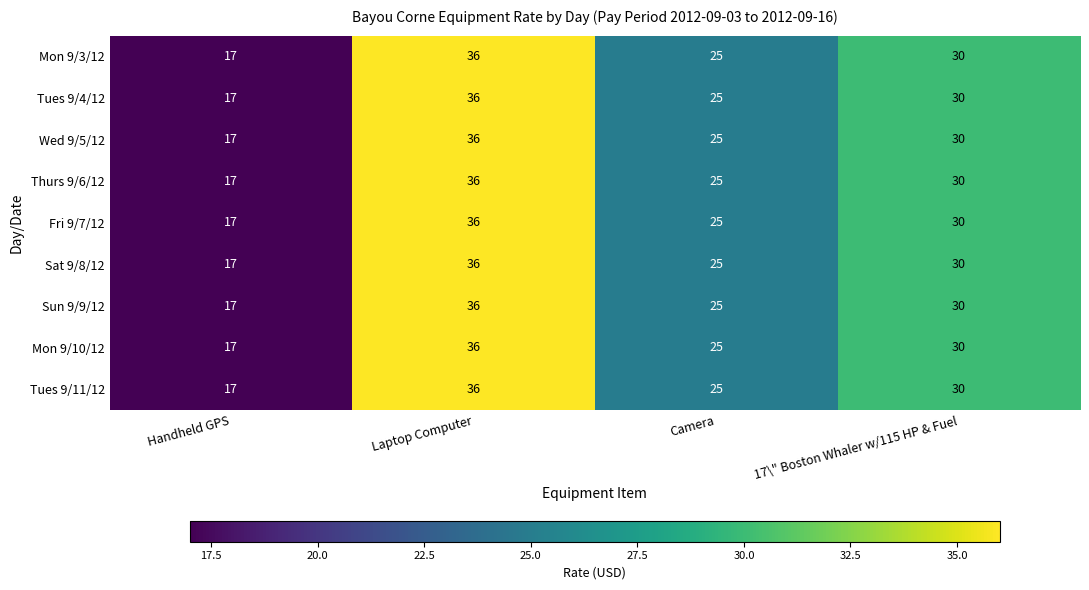

What is the difference between the Sat 9/8/12 values at Laptop Computer and Camera?

11